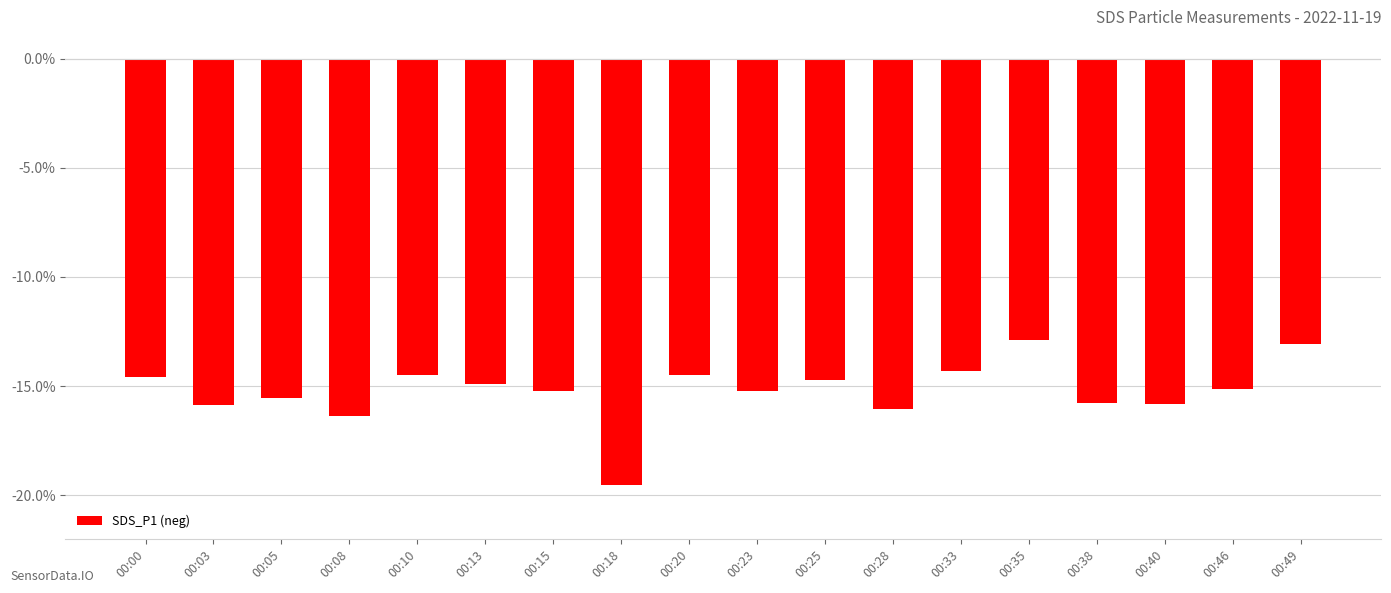

What is the value of the 2nd bar from the left?

-15.9